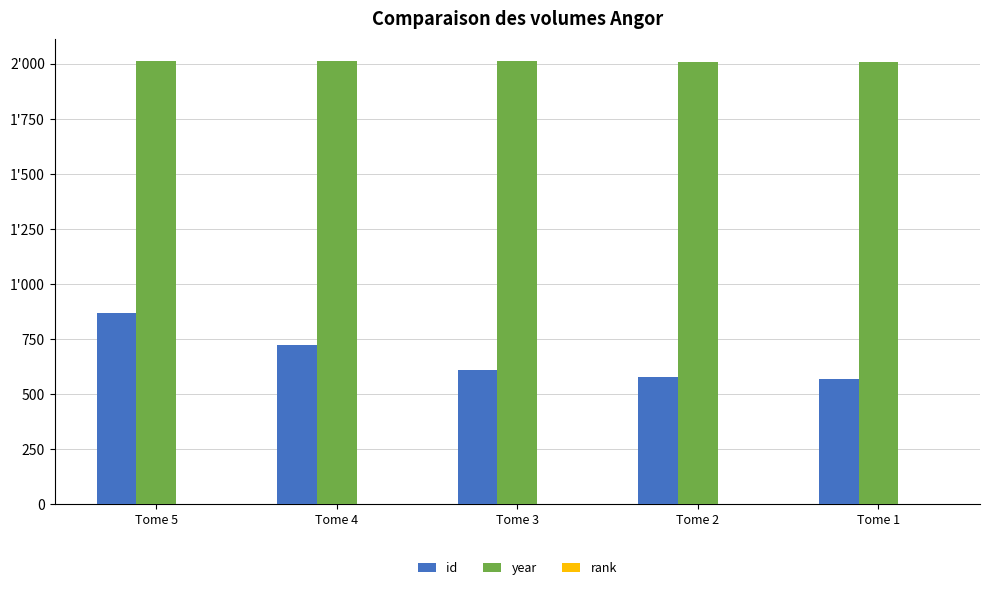

Are the bars horizontal?

No